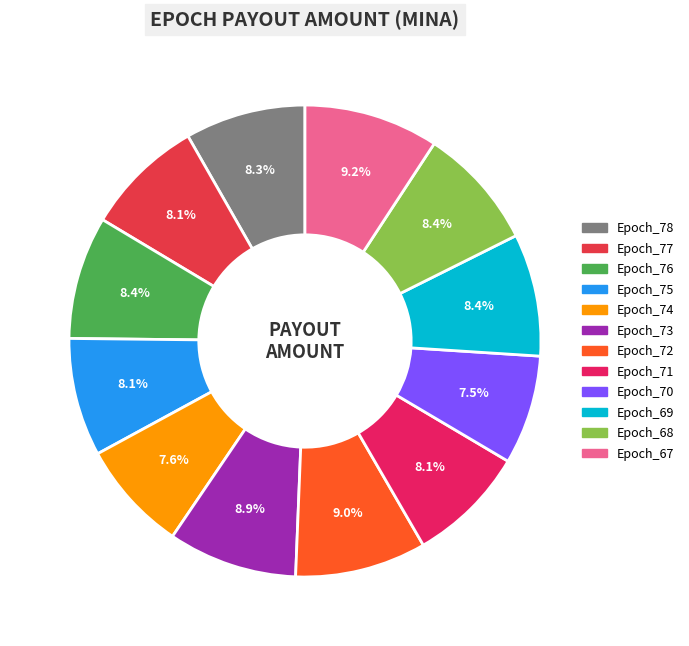

How many slices are in this pie chart?

12